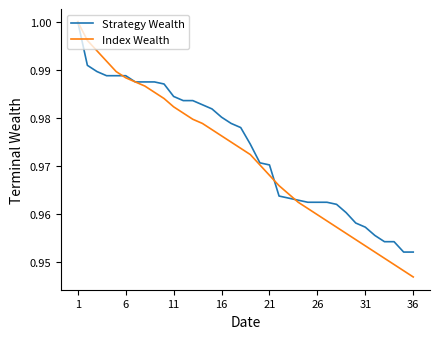

Does the chart display data point markers on the line(s)?

No